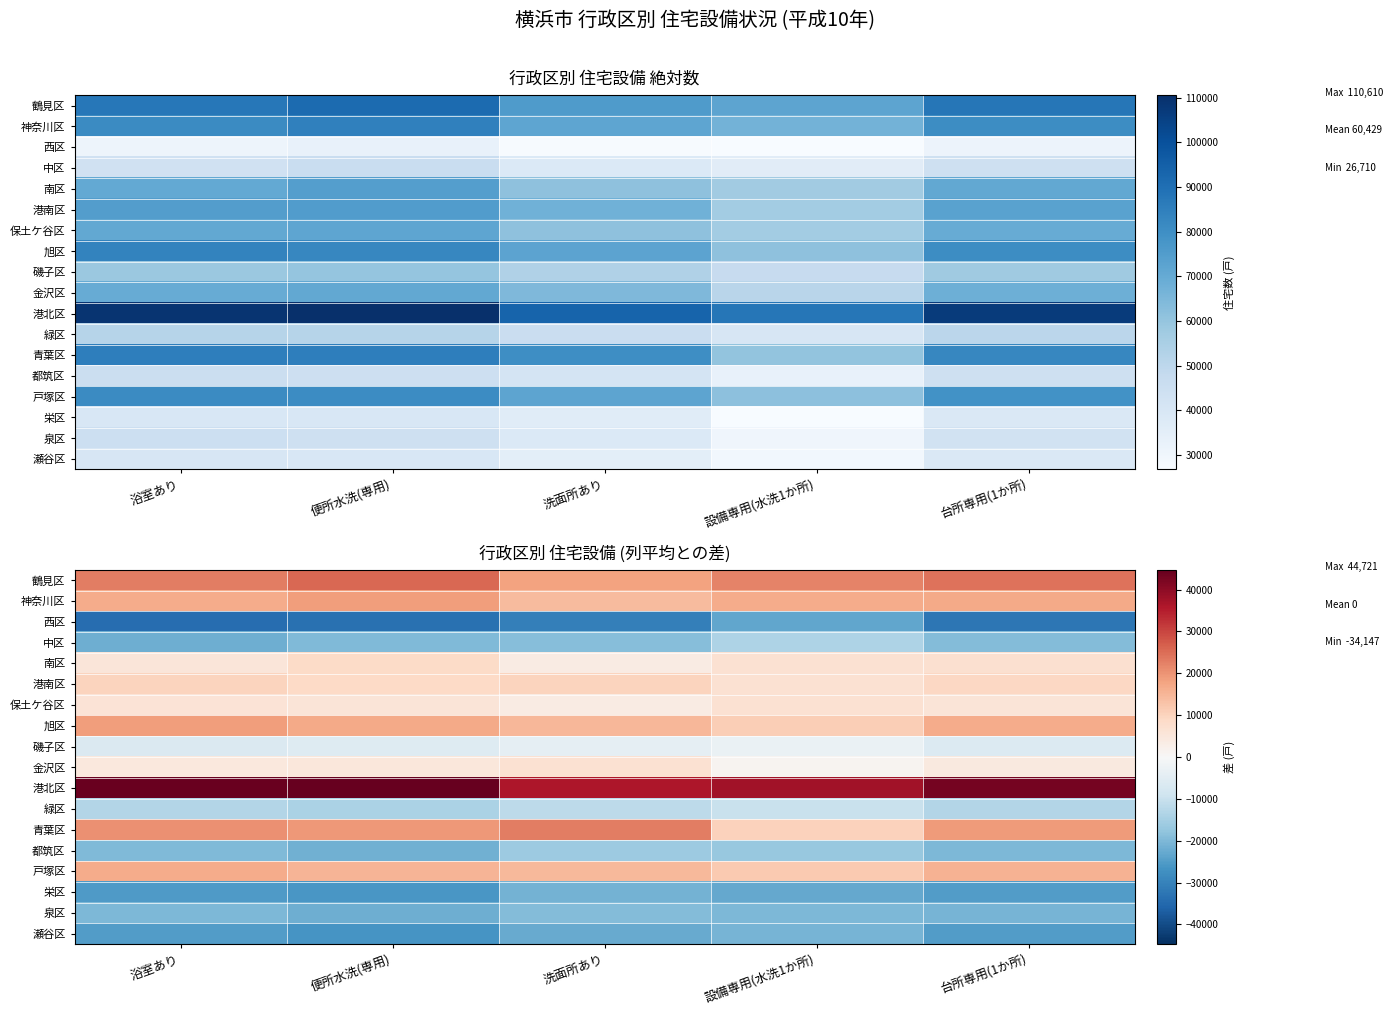

Between 洗面所あり and 設備専用(水洗1か所), which series saw the biggest shift?

青葉区